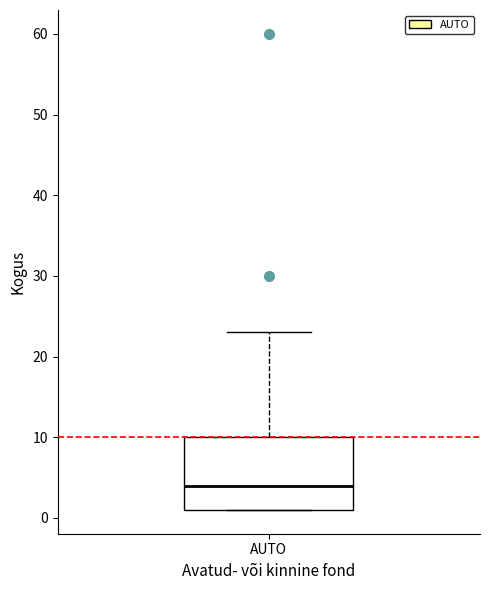

Transcribe this box plot: give where the median line is, the range the box spans, and where the two whiskers end, as read against the y-axis. The values are not printed on the chart, so give them approximately, as read against the axis.

median 4, box 1 to 10, whiskers 1 to 23